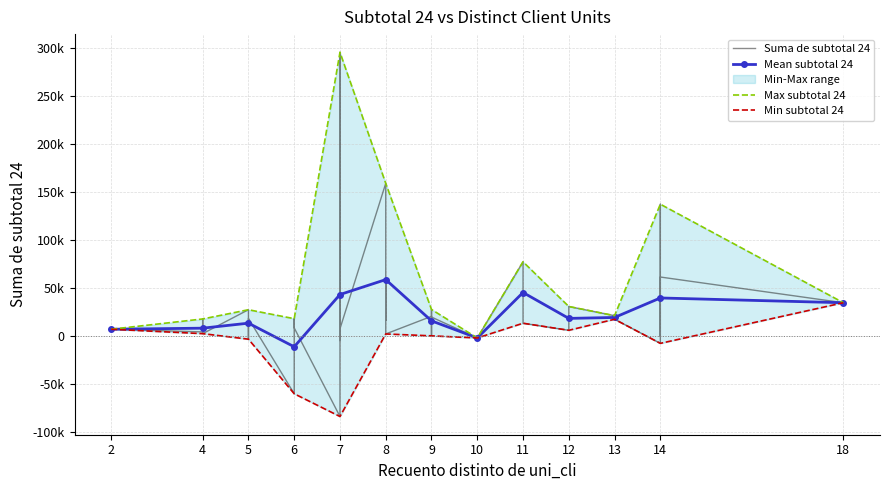

What is the smallest value displayed?

-83382.8